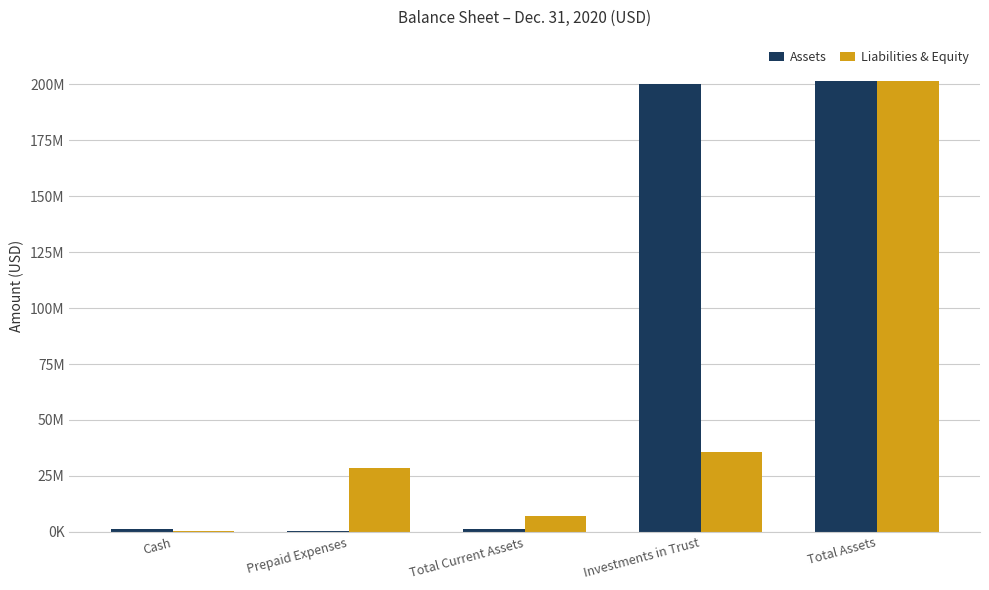

Reading left to right, transcribe all the data shown in this chart.

Assets: 1039484	294916	1334400	200067535	201401935
Liabilities & Equity: 242903	28320000	7000000	35562903	201401935